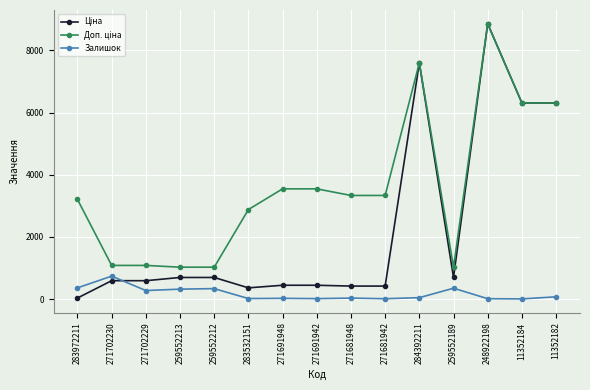

What is the label of the 4th point from the left?

259552213